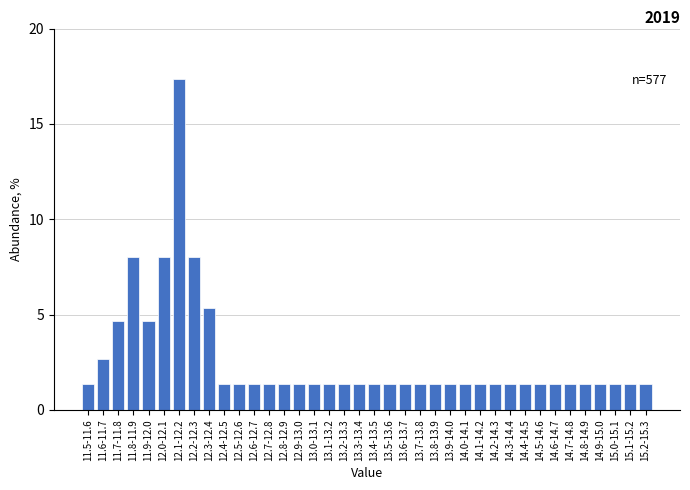

At which category does the chart reach its peak across all series?

12.1-12.2